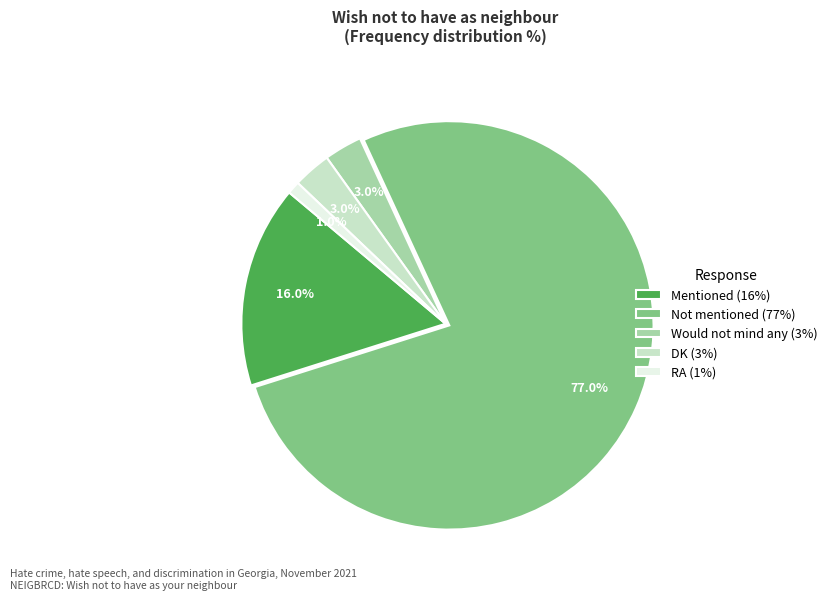

True or false: RA accounts for 14% of the total.

False